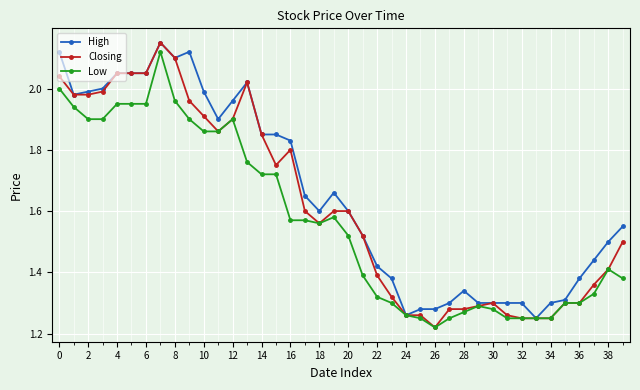

True or false: Low has more than 0 interior local peaks.

True